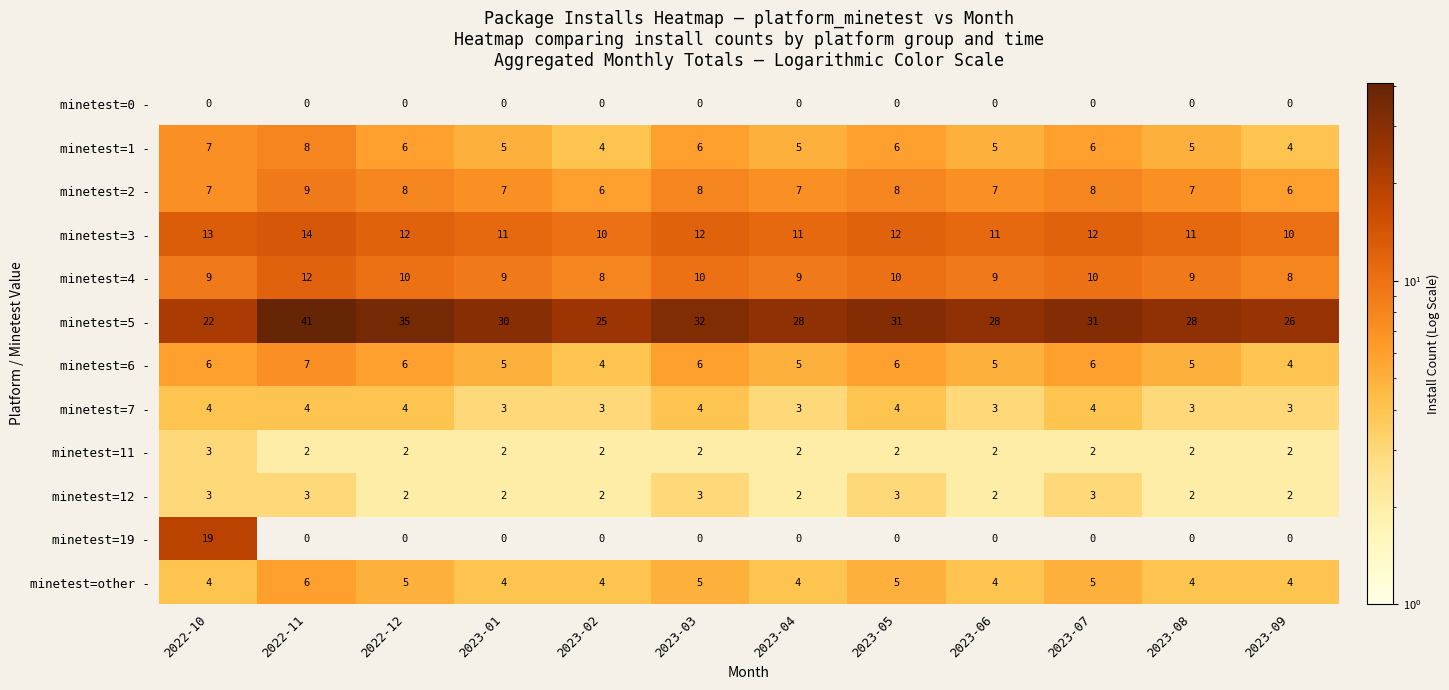

Count the minetest=1 - values in the range 5 to 6.

8